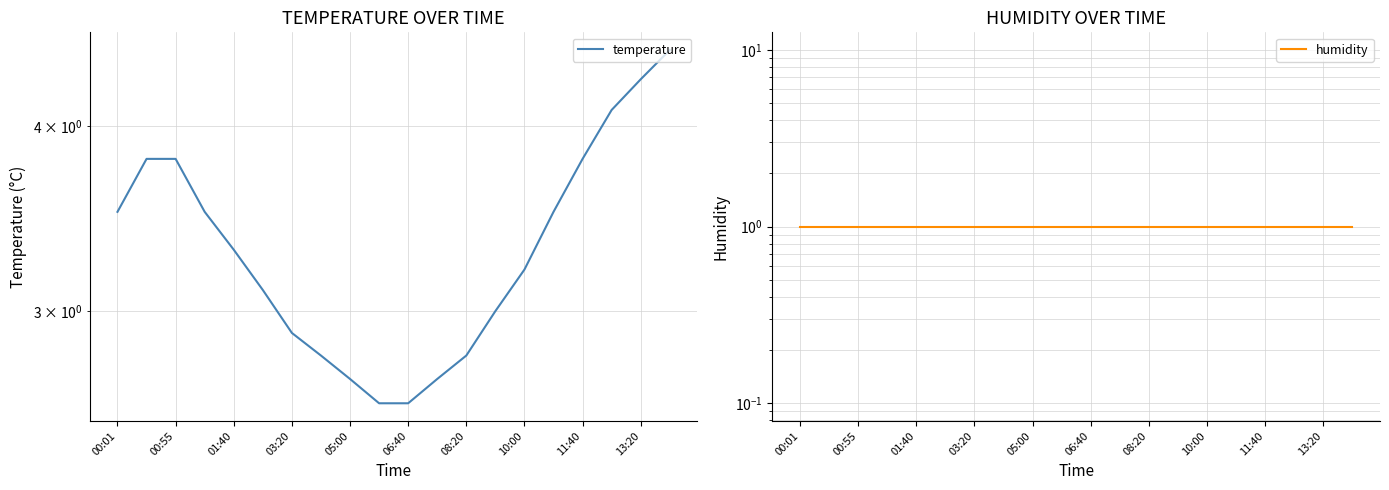

What position from the left is 10:00?

15